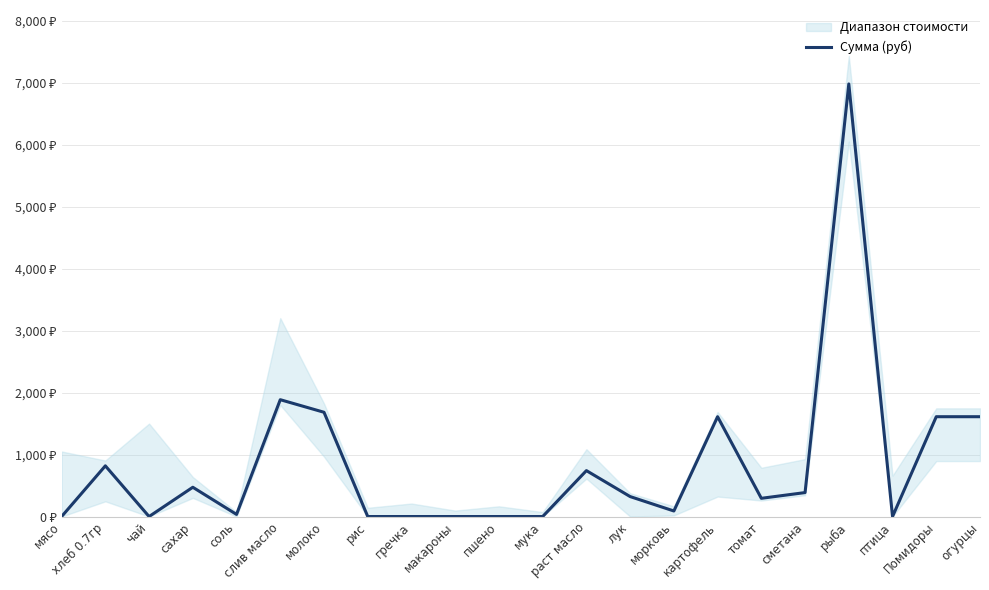

The value at молоко is 2618.7. True or false?

False